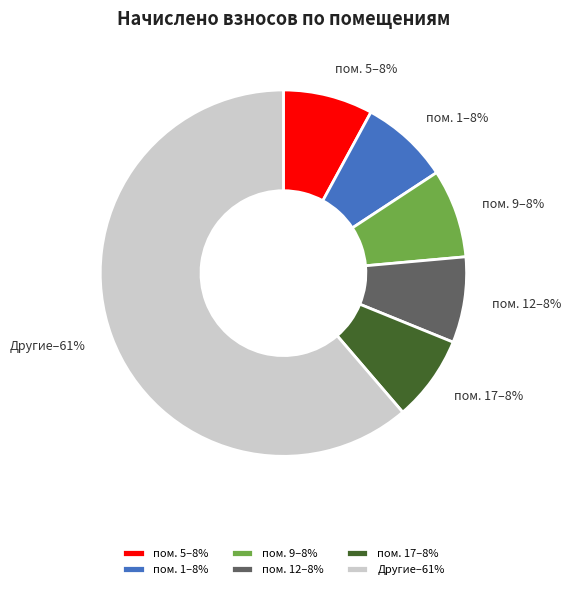

What is the largest slice in the pie chart?

Другие–61%